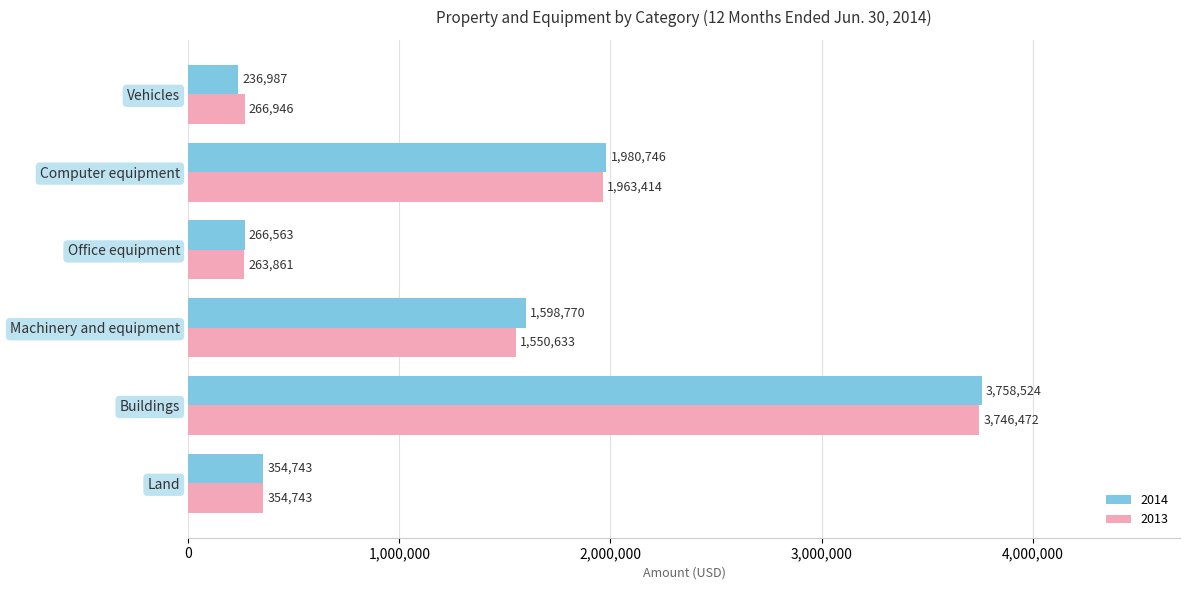

The value of 2014 at Computer equipment is 973765. True or false?

False